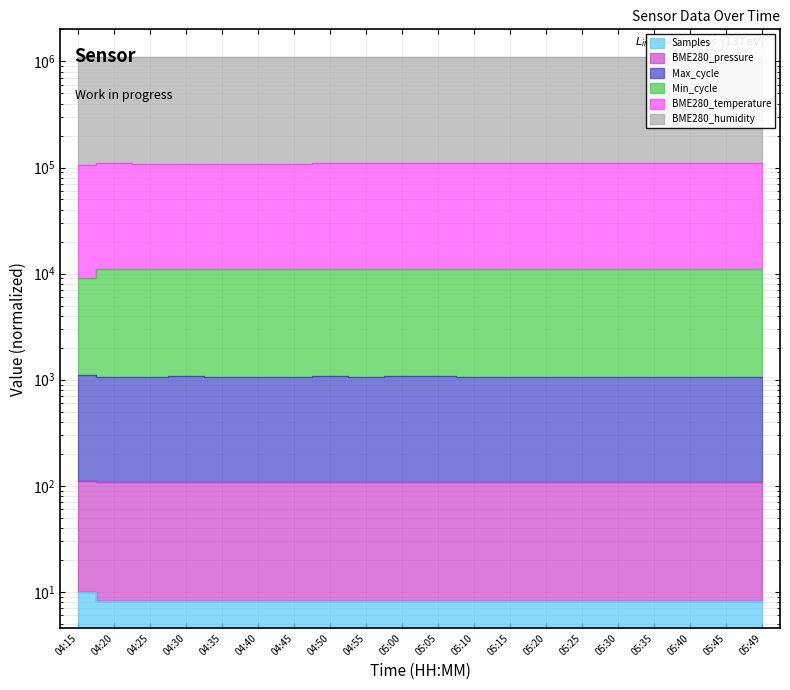

Rank the categories by Samples value from lowest to highest.

04:30, 04:55, 04:50, 04:20, 04:45, 04:35, 04:40, 04:25, 05:49, 05:45, 05:35, 05:40, 05:15, 05:30, 05:20, 05:00, 05:25, 05:05, 05:10, 04:15